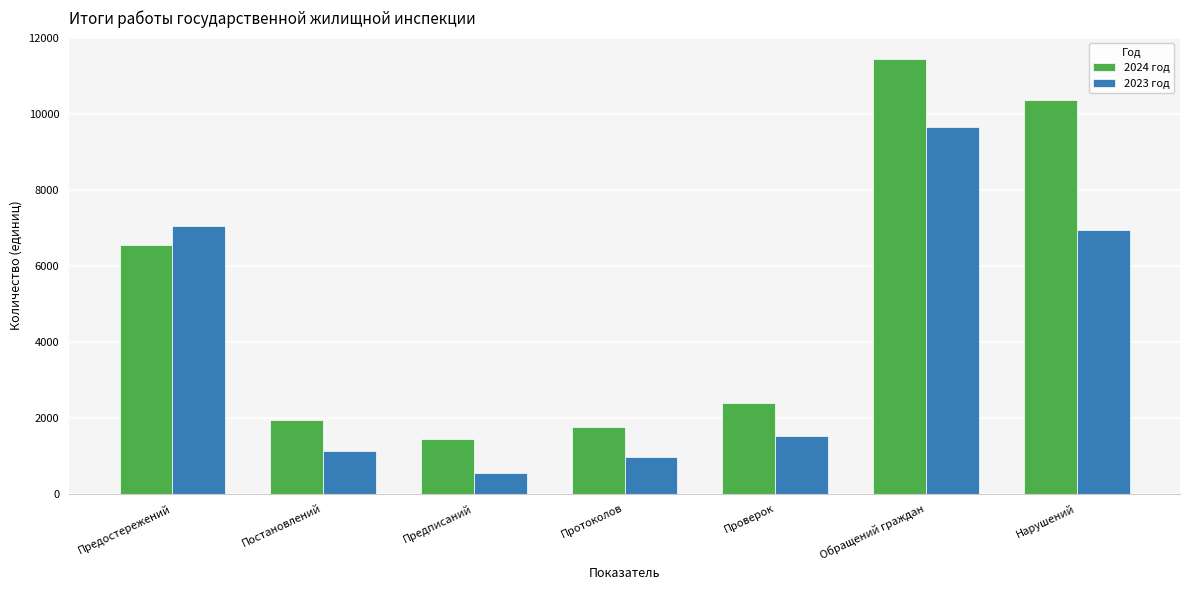

At which category is the sum across all series the highest?

Обращений граждан